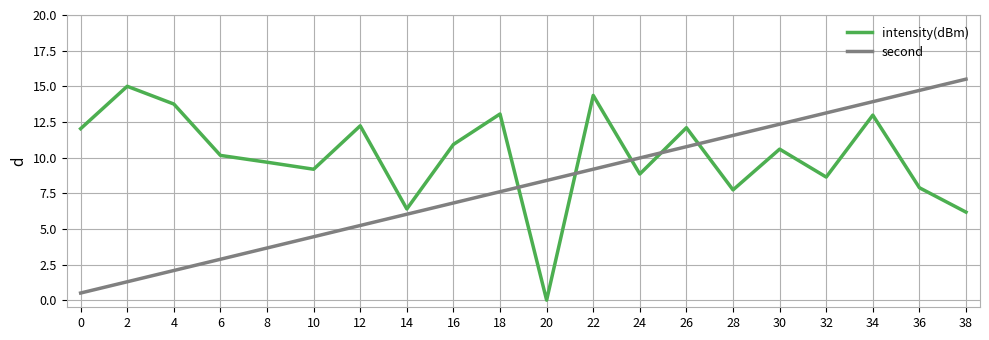

What are all the series names shown in the legend?

intensity(dBm), second